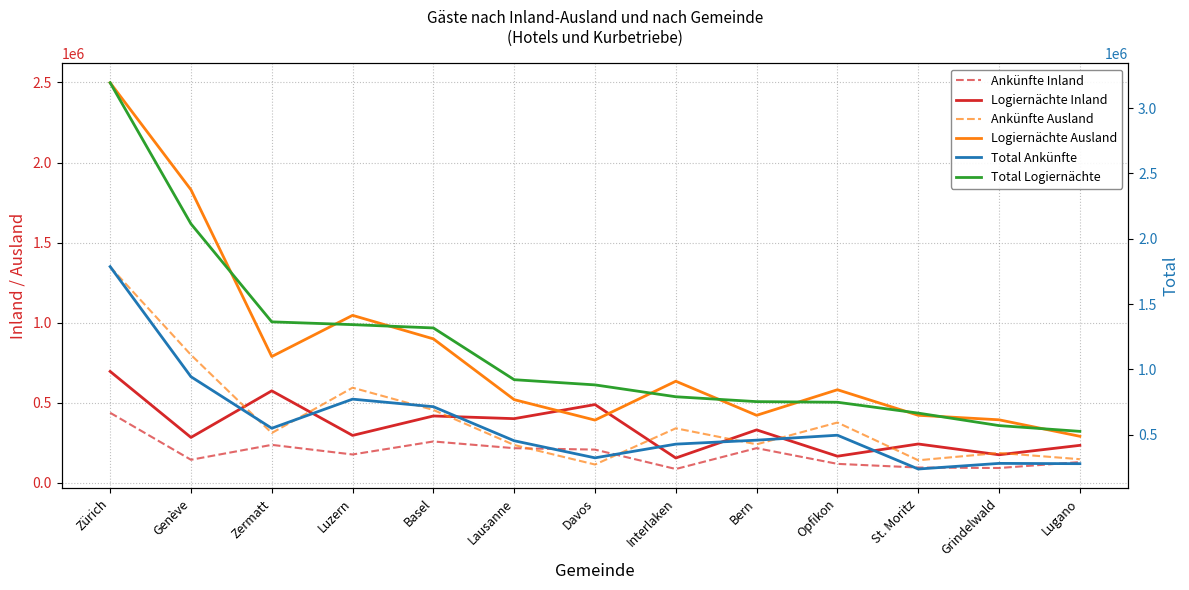

Which series has the largest range (max minus min)?

Total Logiernächte